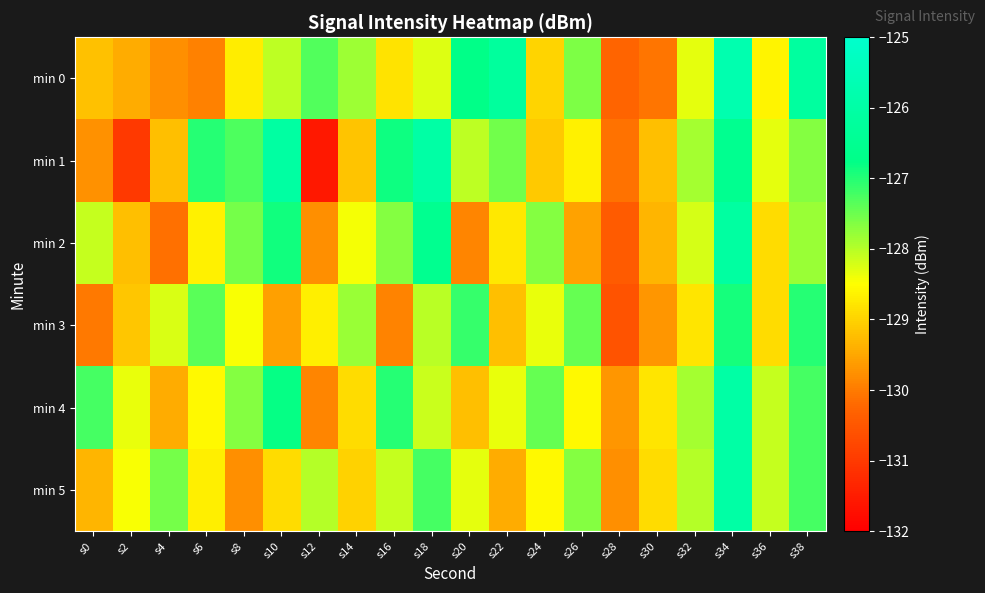

At how many categories does at least one series exceed -126?

2